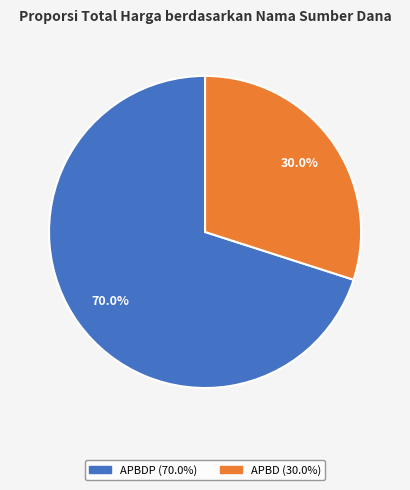

Is there any slice that represents more than half of the pie?

Yes